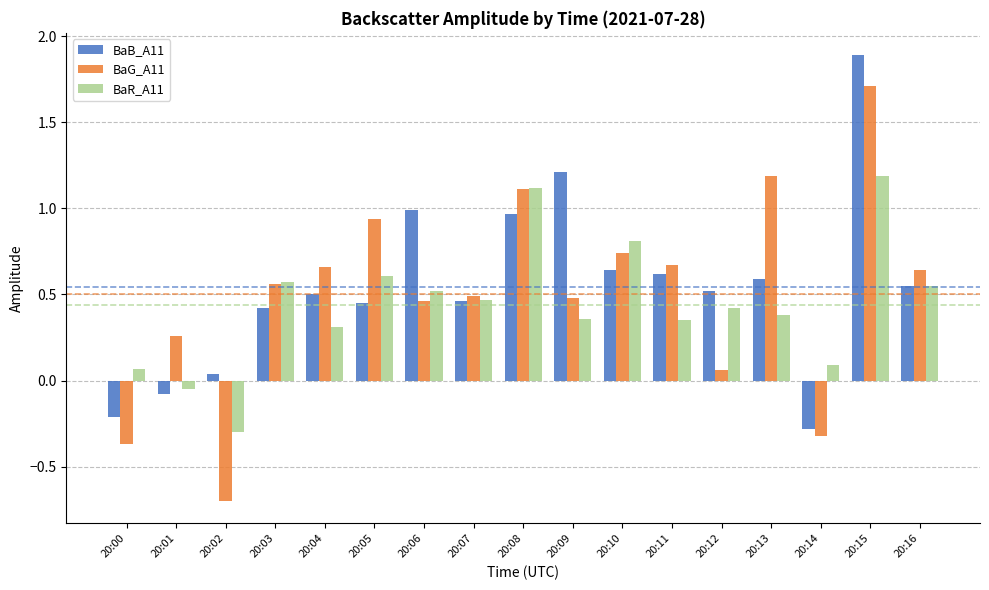

At which category does the chart reach its peak across all series?

20:15